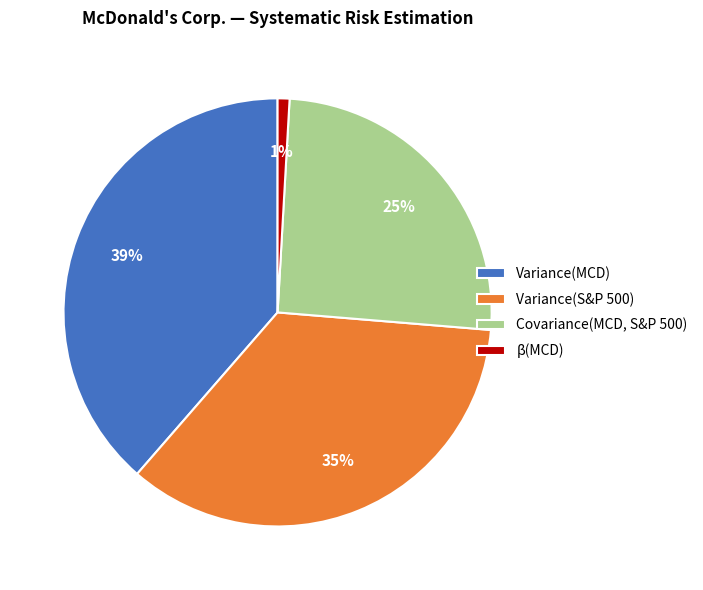

Approximately how many times larger is the value at Variance(S&P 500) compared to Variance(MCD)?

0.9